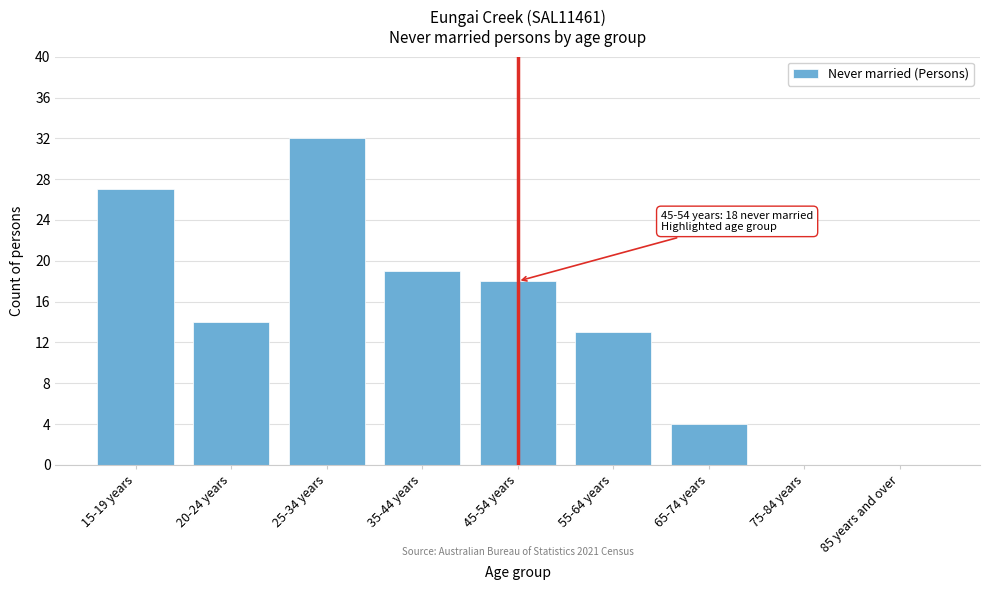

Reading right to left, transcribe all the data shown in this chart.

85 years and over=0	75-84 years=0	65-74 years=4	55-64 years=13	45-54 years=18	35-44 years=19	25-34 years=32	20-24 years=14	15-19 years=27